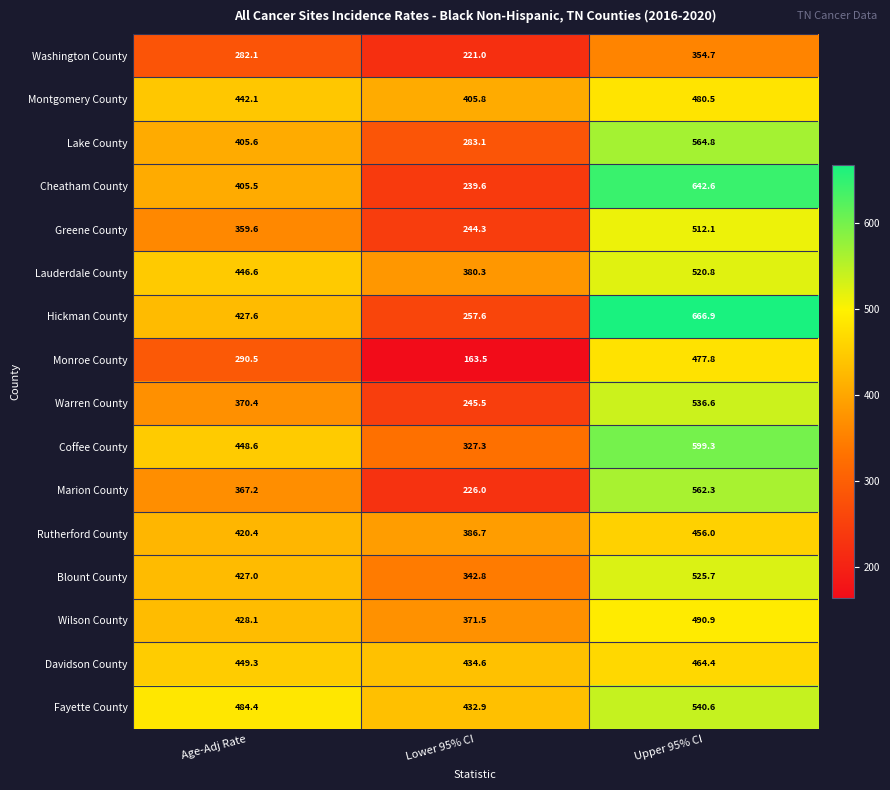

What is the difference between the maximum and minimum values in the Marion County series?

336.3